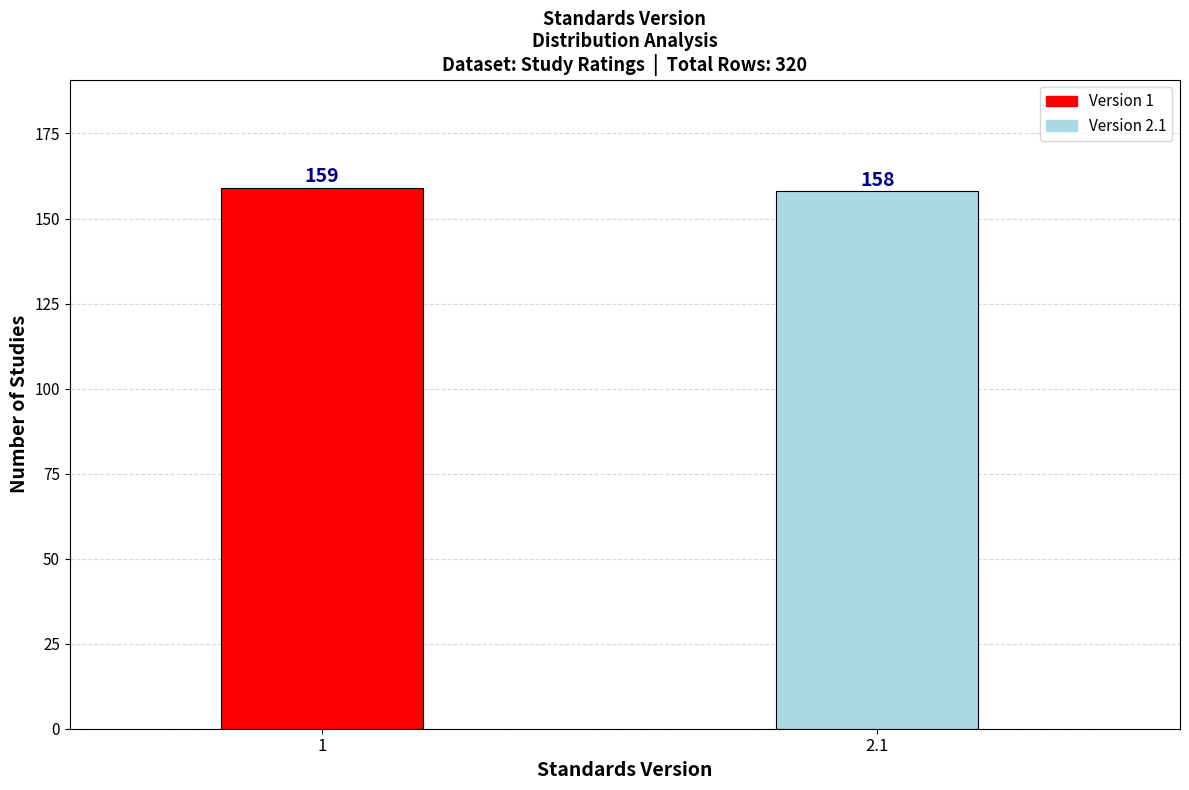

Reading right to left, what are all the values shown in this chart?

2.1=158	1=159